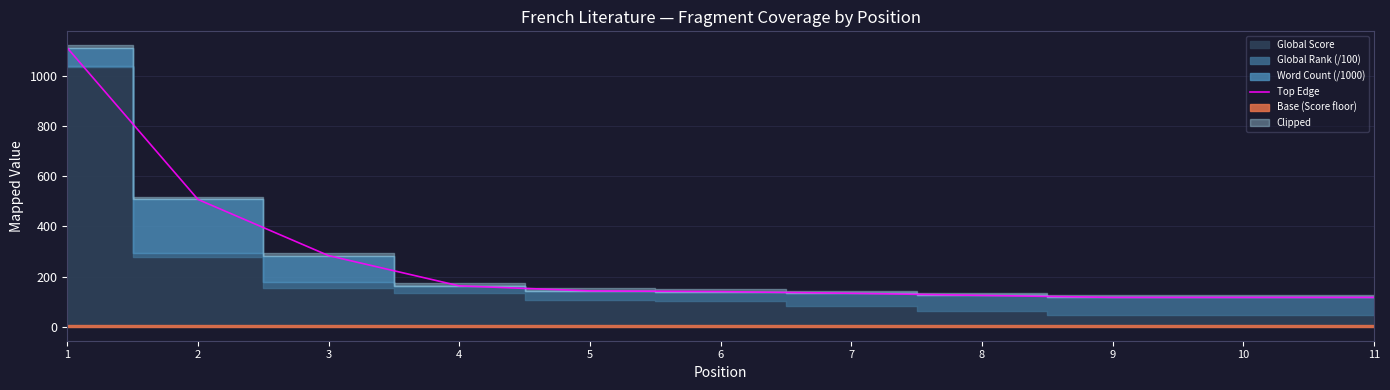

Does the chart display data point markers on the line(s)?

No